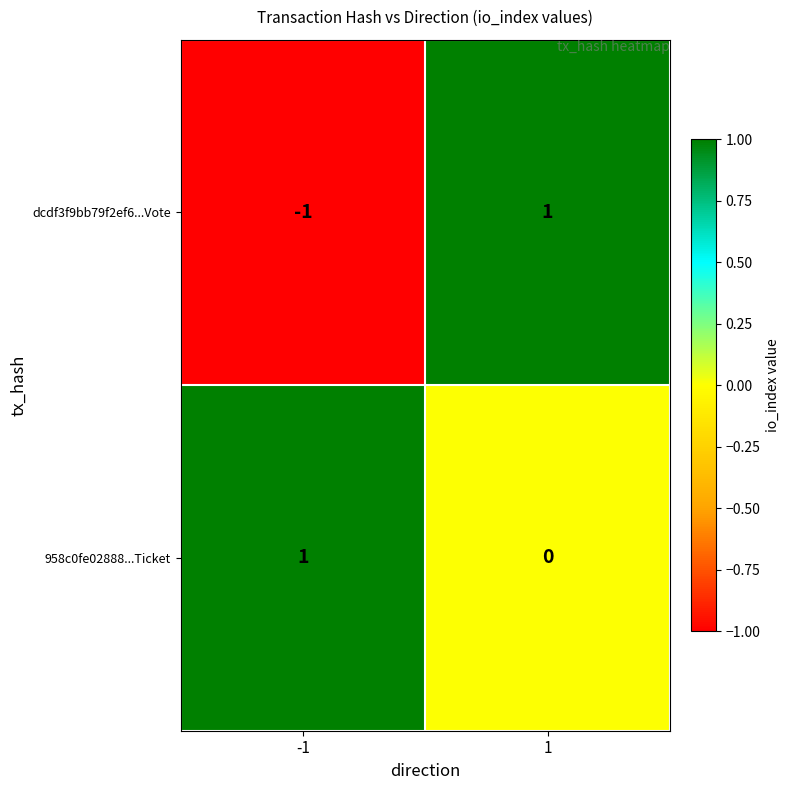

At -1, list the series in order from largest to smallest.

958c0fe02888...Ticket, dcdf3f9bb79f2ef6...Vote